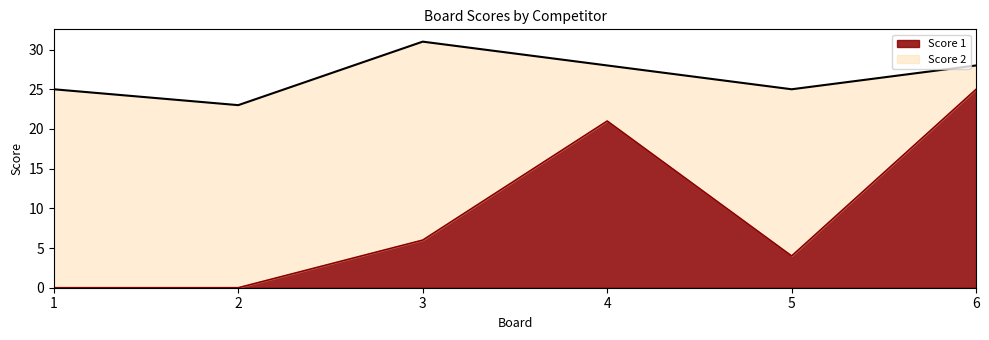

What is the average value?

9